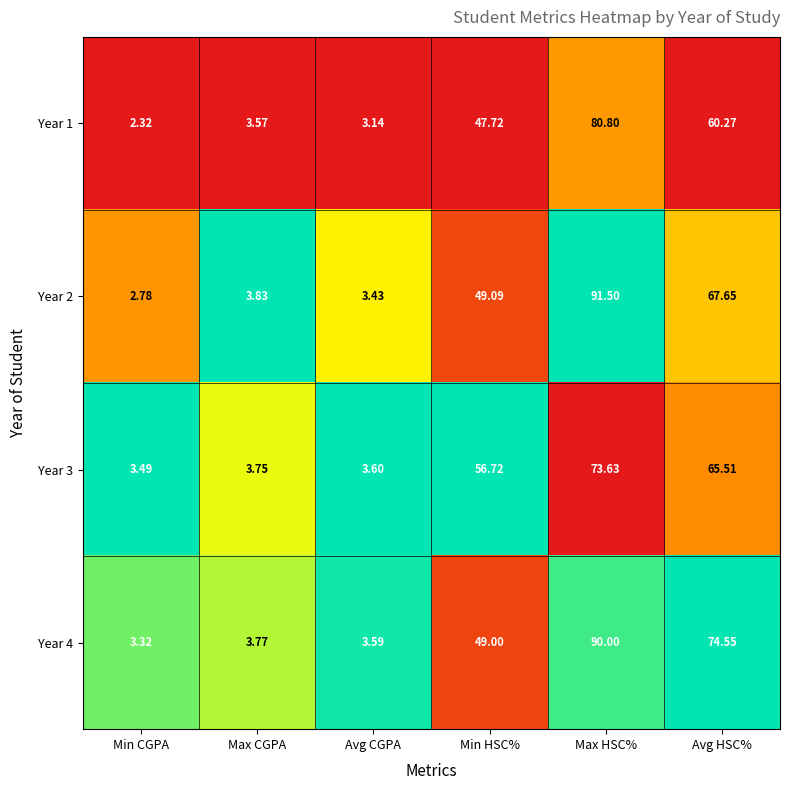

Count the number of data series in this chart.

4